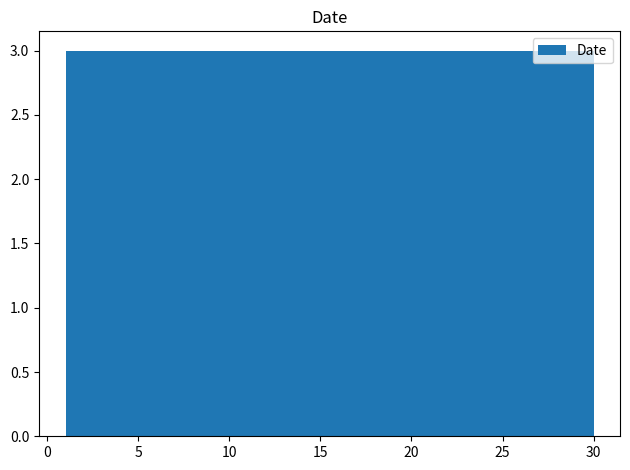

Reading left to right, list every bar in this chart as the range it spans on the x-axis followed by its height. Neither the bar edges nor the heights are printed on the chart, so give them approximately, as read against the axes.

1.0 to 3.9: 3
3.9 to 6.8: 3
6.8 to 9.7: 3
9.7 to 12.6: 3
12.6 to 15.5: 3
15.5 to 18.4: 3
18.4 to 21.3: 3
21.3 to 24.2: 3
24.2 to 27.1: 3
27.1 to 30.0: 3